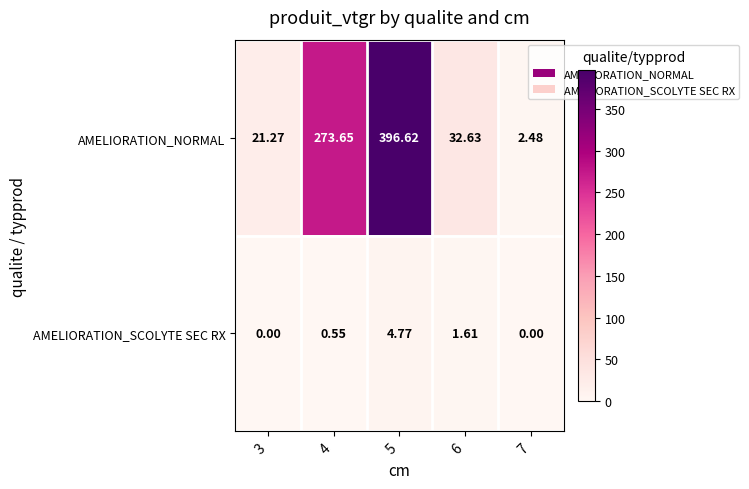

List the series in order of their overall mean, lowest first.

AMELIORATION_SCOLYTE SEC RX, AMELIORATION_NORMAL